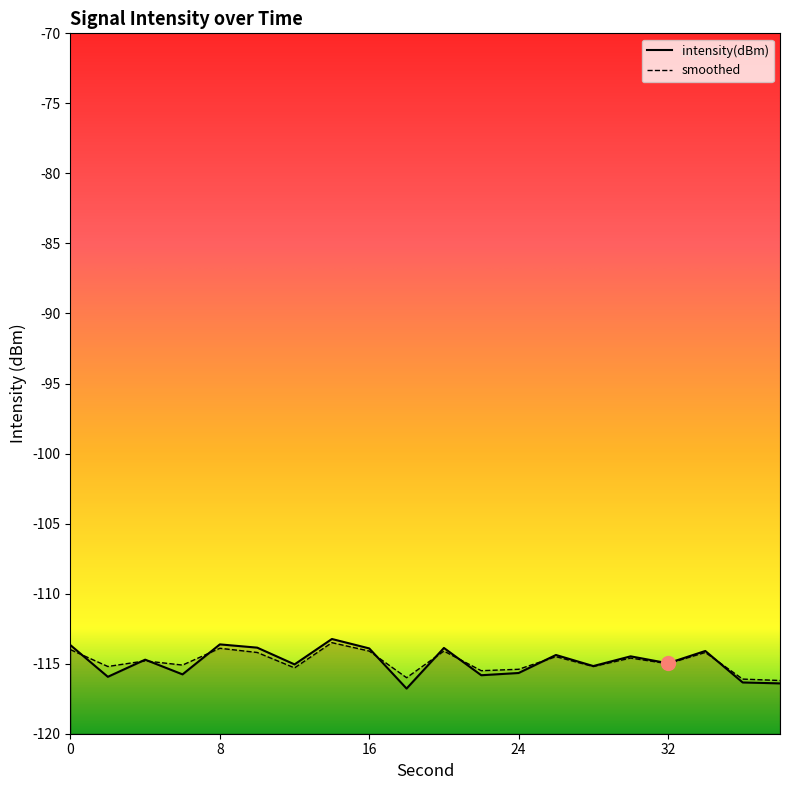

Reading right to left, list all the values displayed in this chart.

intensity(dBm): -116.4	-116.3	-114.1	-115.0	-114.5	-115.2	-114.4	-115.7	-115.8	-113.9	-116.8	-113.9	-113.2	-115.1	-113.9	-113.6	-115.8	-114.7	-115.9	-113.7
smoothed: -116.2	-116.1	-114.2	-115.0	-114.6	-115.2	-114.5	-115.4	-115.5	-114.1	-116.0	-114.1	-113.5	-115.3	-114.2	-113.9	-115.1	-114.8	-115.2	-114.0